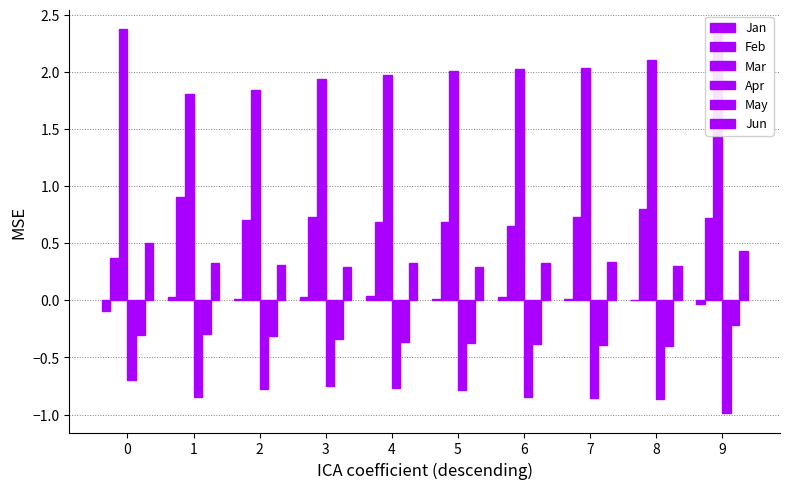

How many data points does each series have?

10